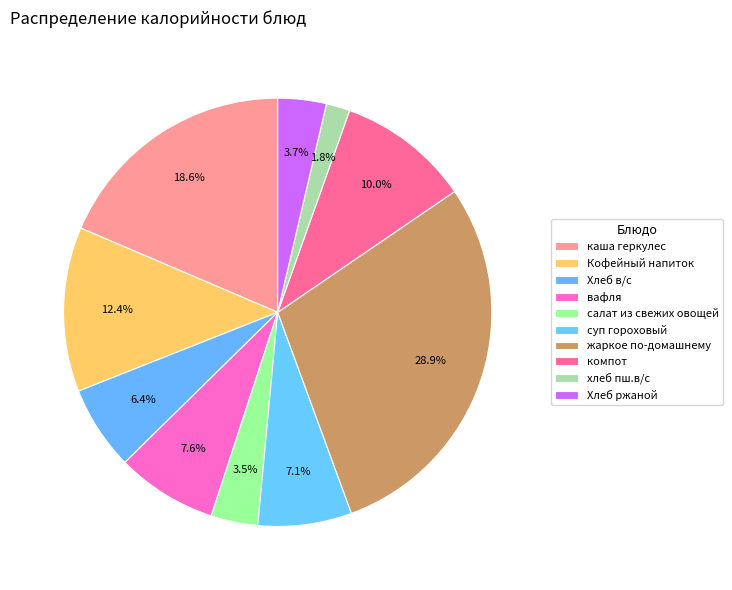

Which slice is the largest?

жаркое по-домашнему